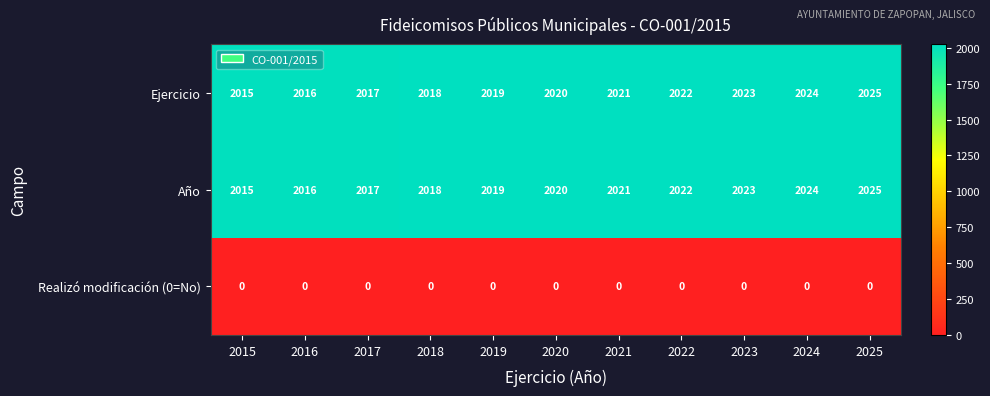

The value of Año at 2021 is 2021. True or false?

True